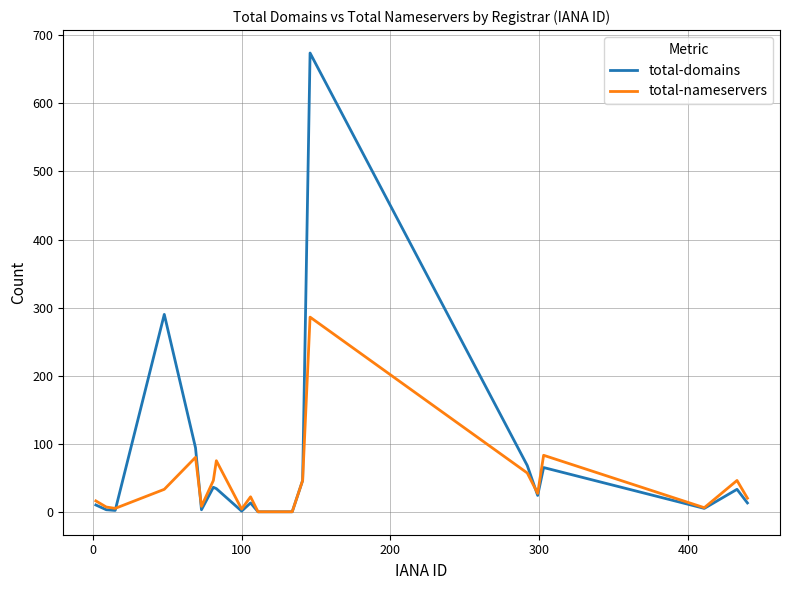

Rank the series by their maximum value, from lowest to highest.

total-nameservers, total-domains